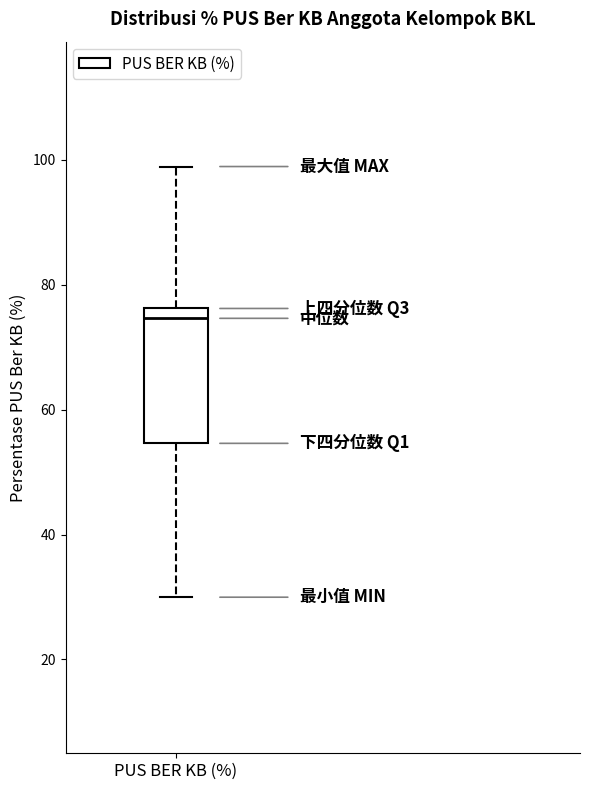

Read this box plot against the y-axis: the position of the median line, the range covered by the box, and the ends of both whiskers. The values are not printed on the chart, so give them approximately, as read against the axis.

median 74, box 54 to 76, whiskers 30 to 98